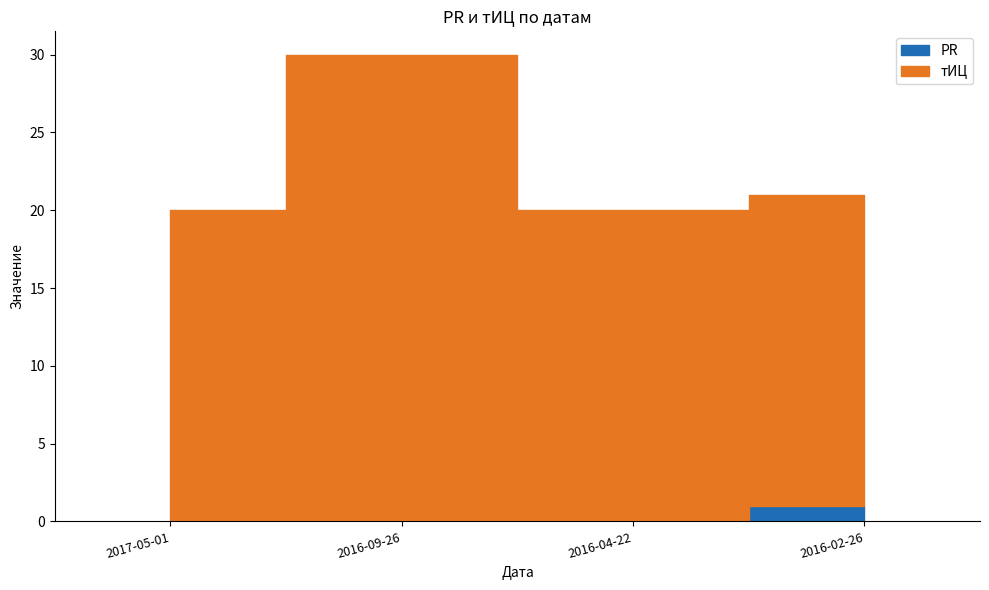

Which series has the widest spread of values?

тИЦ